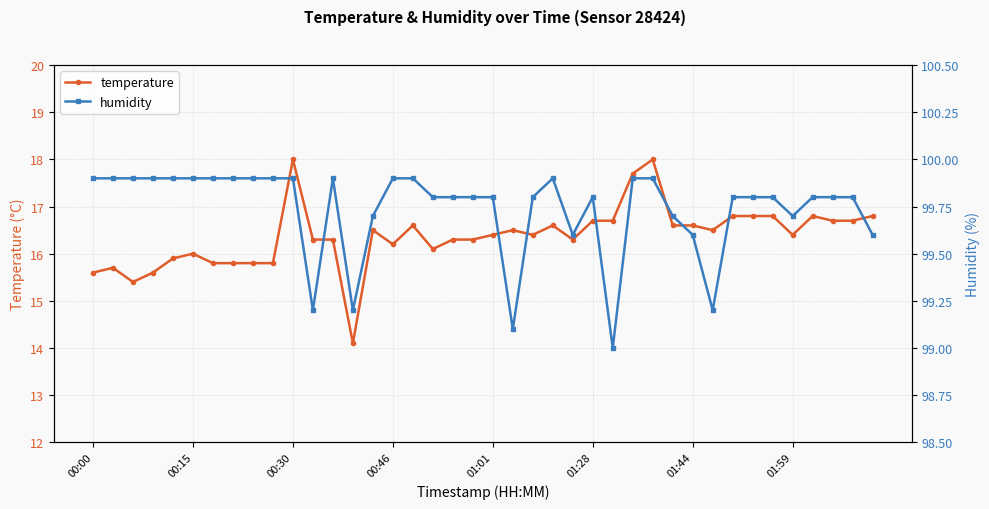

Where is temperature nearest to the value 16?

00:15